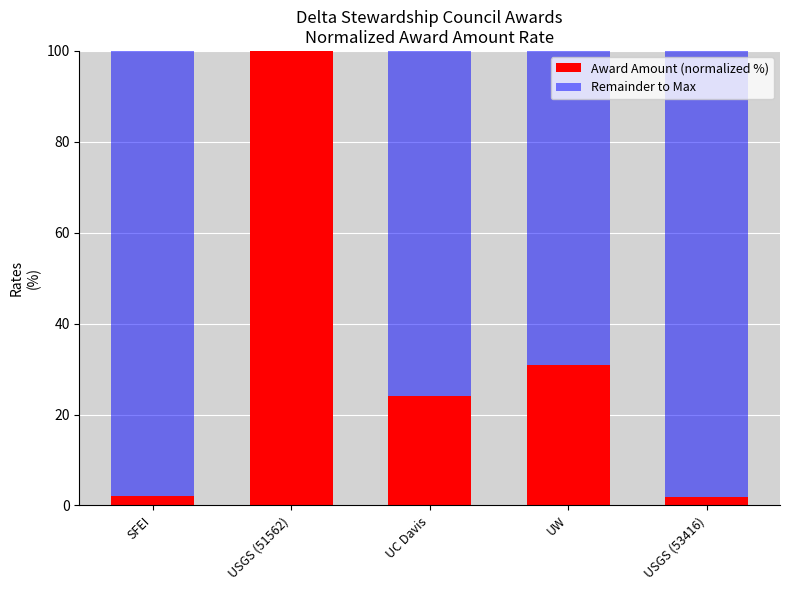

Which category has the highest value in the Award Amount (normalized %) series?

USGS (51562)